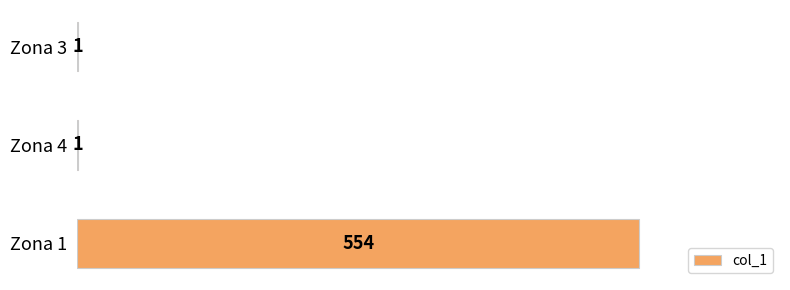

What is the sum of the values at Zona 1 and Zona 3?

555